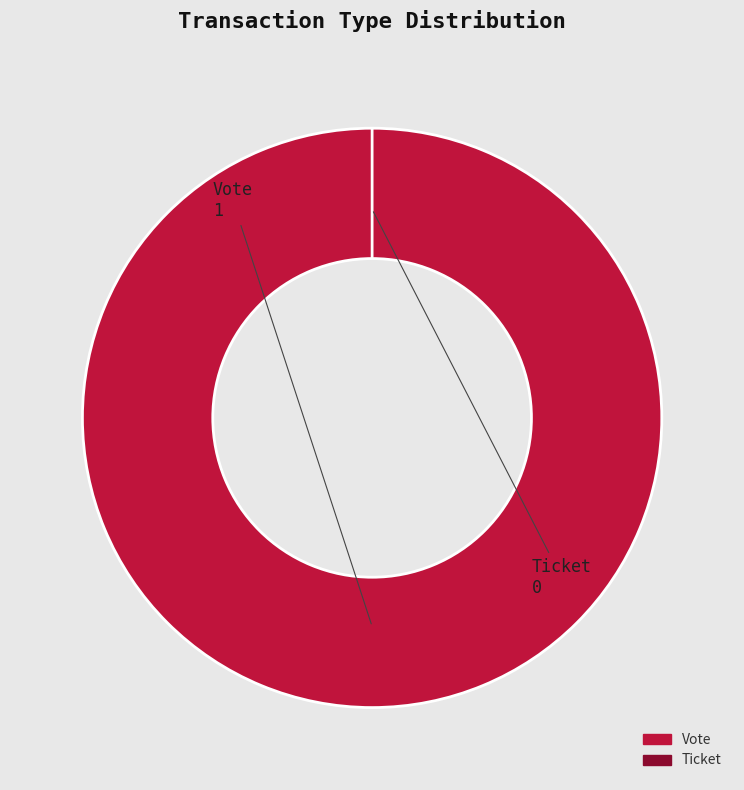

Is it true that Vote is 100% of the pie?

True